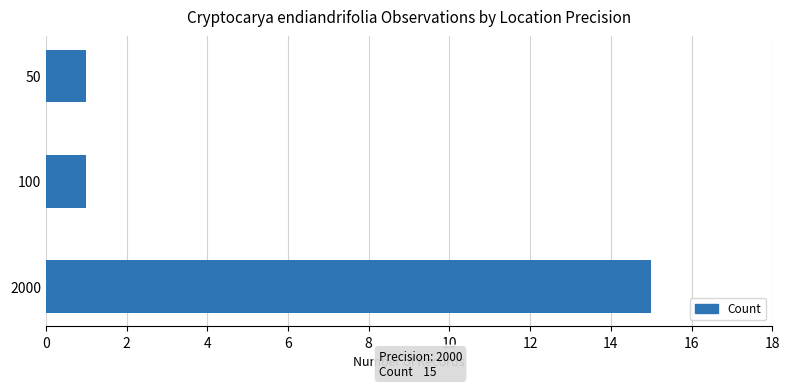

Reading bottom to top, list all the values displayed in this chart.

15	1	1